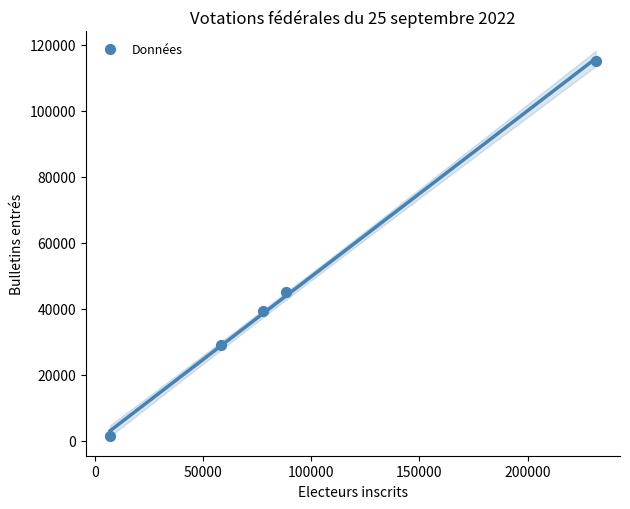

What is the range of X values (max minus min)?

224370